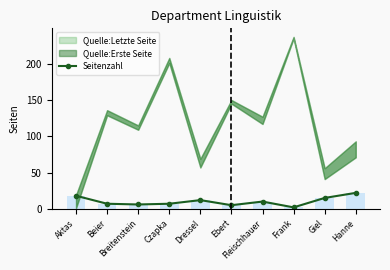

What is the difference between the second highest and minimum values?

16